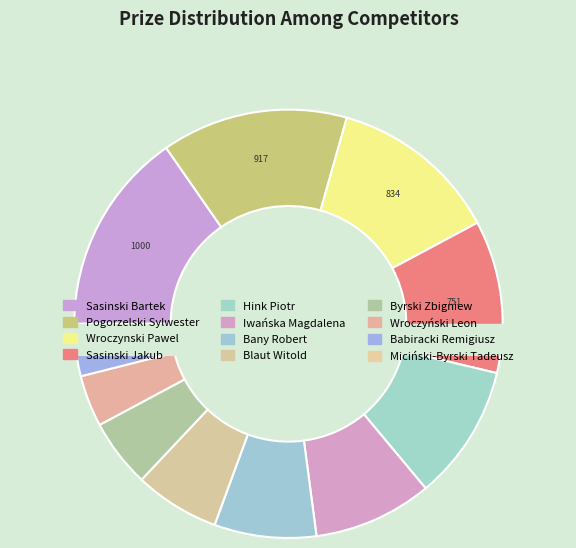

What portion of the pie excludes Wroczyński Leon?

96.1%